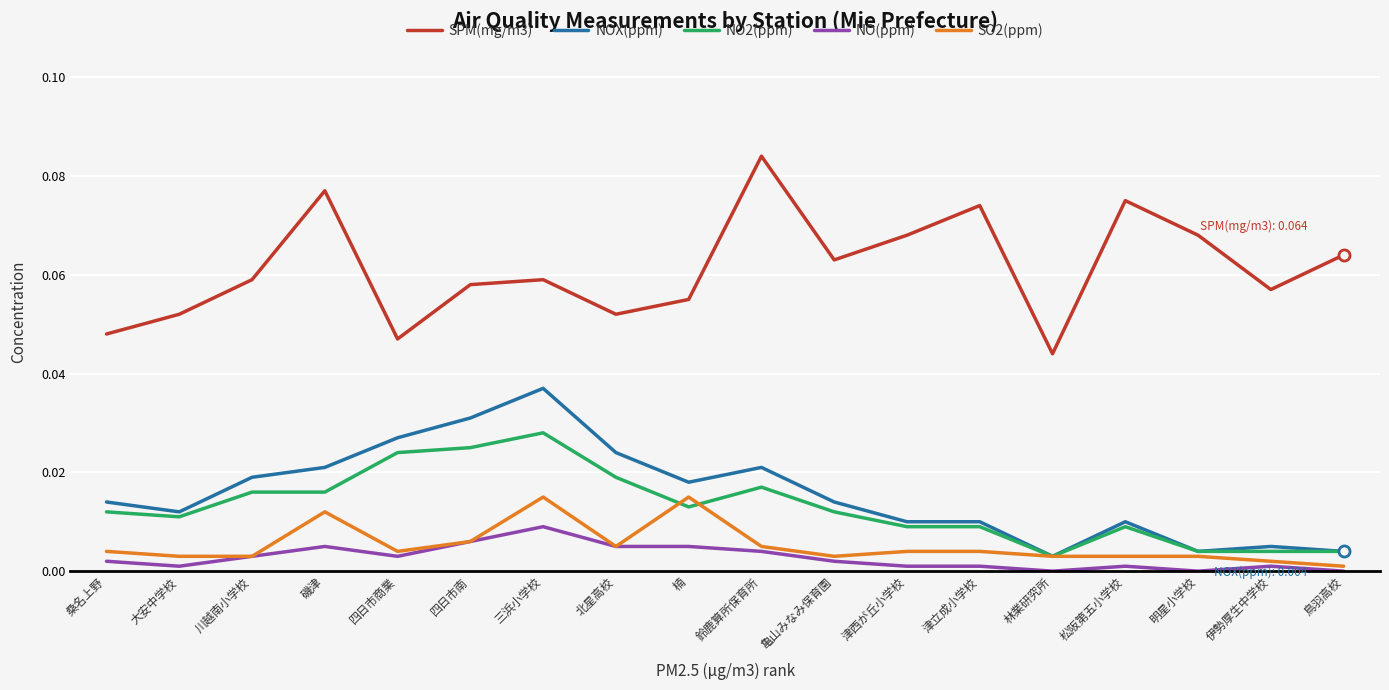

Which series has the largest range (max minus min)?

SPM(mg/m3)